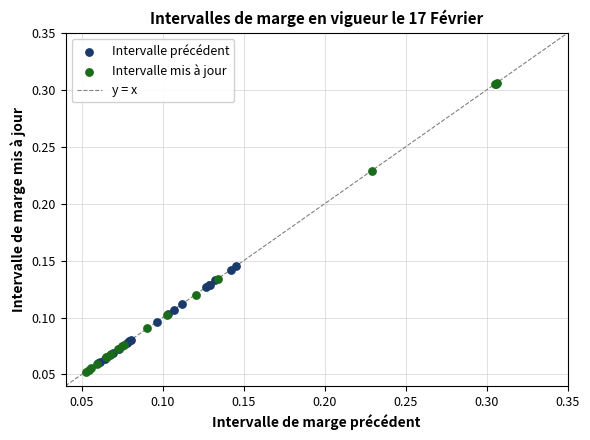

Which series has the widest spread of Y values?

Intervalle mis à jour